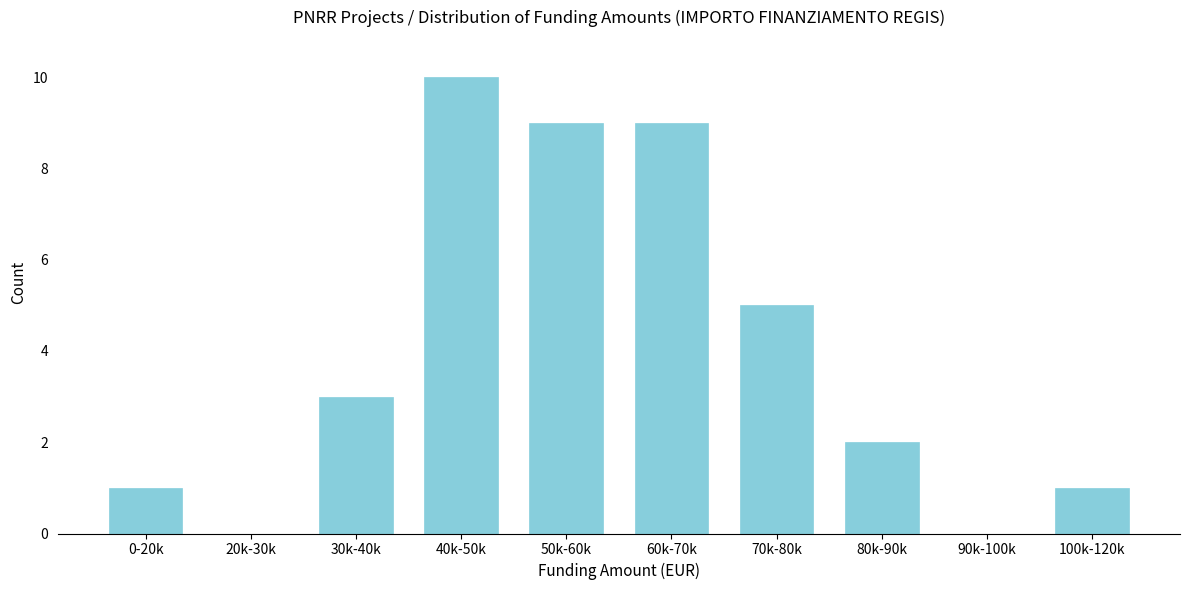

Reading left to right, what are all the values shown in this chart?

0-20k=1	20k-30k=0	30k-40k=3	40k-50k=10	50k-60k=9	60k-70k=9	70k-80k=5	80k-90k=2	90k-100k=0	100k-120k=1